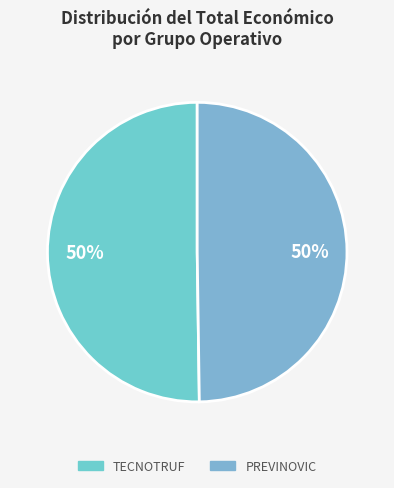

Which slice is the smallest?

PREVINOVIC